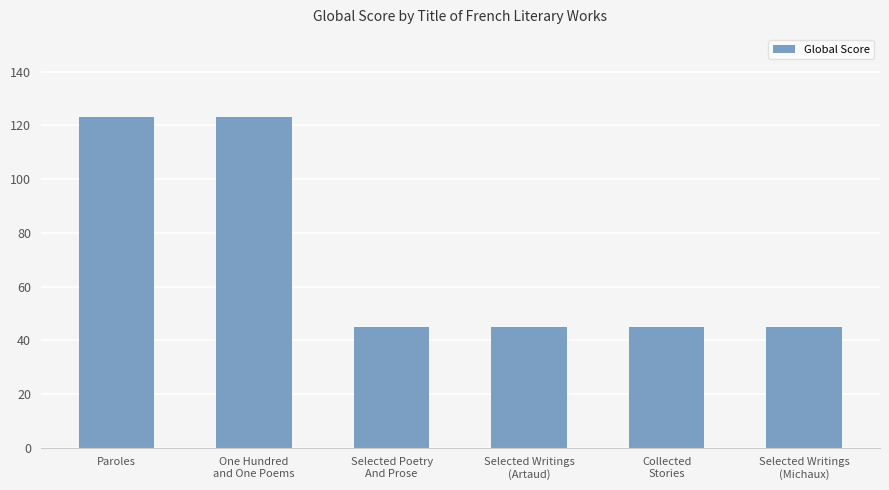

True or false: the data shows 220 at Paroles.

False